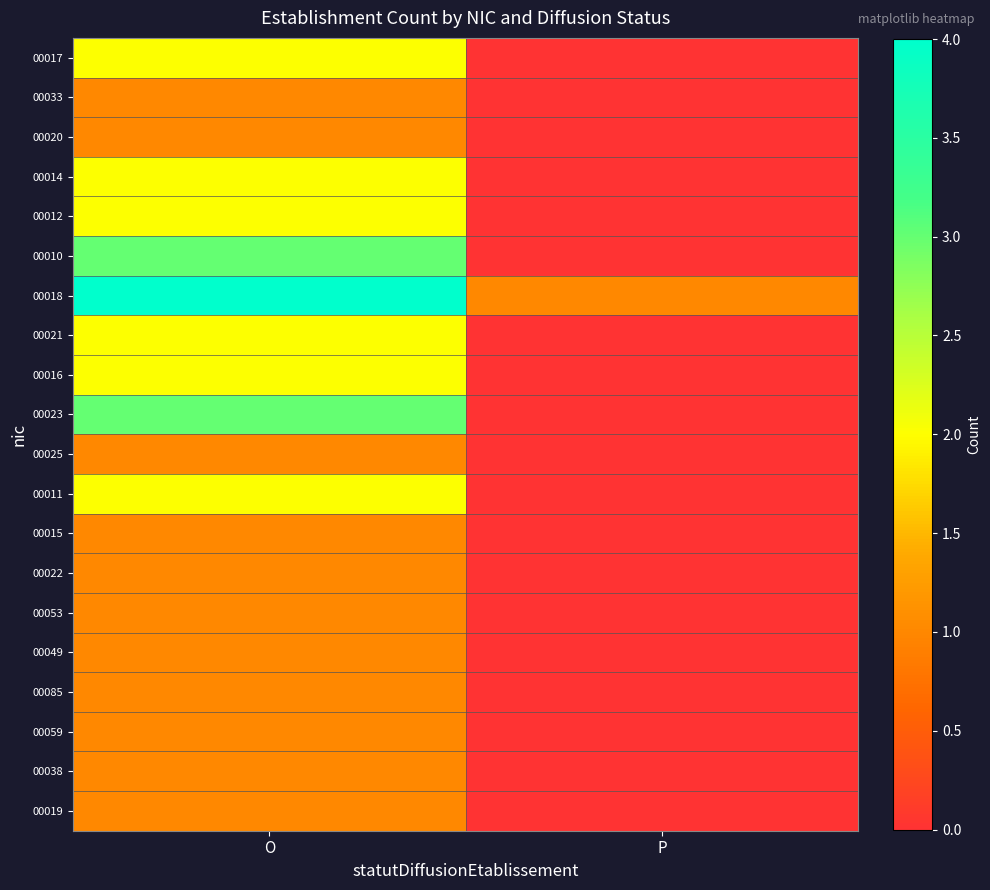

Which label corresponds to the smallest value in the chart?

P